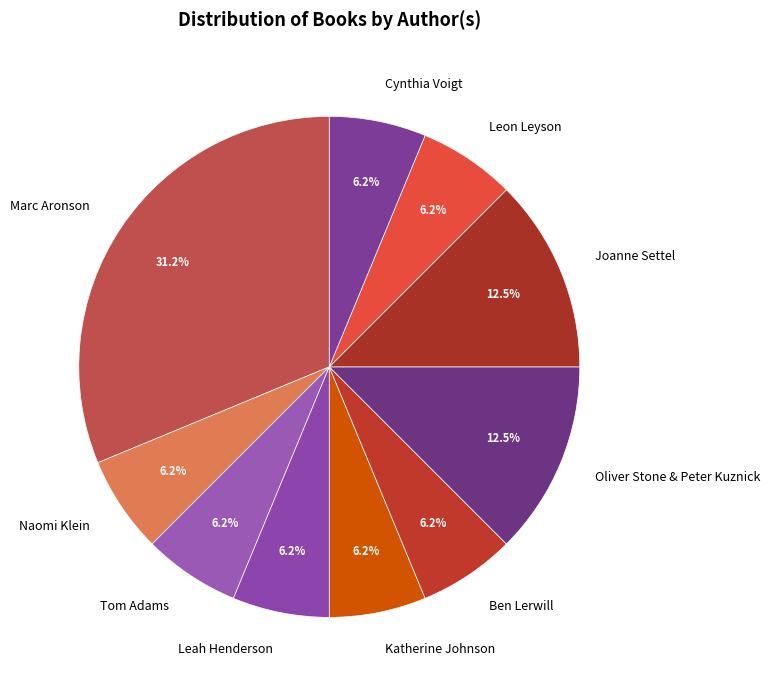

Is there any slice that represents more than half of the pie?

No